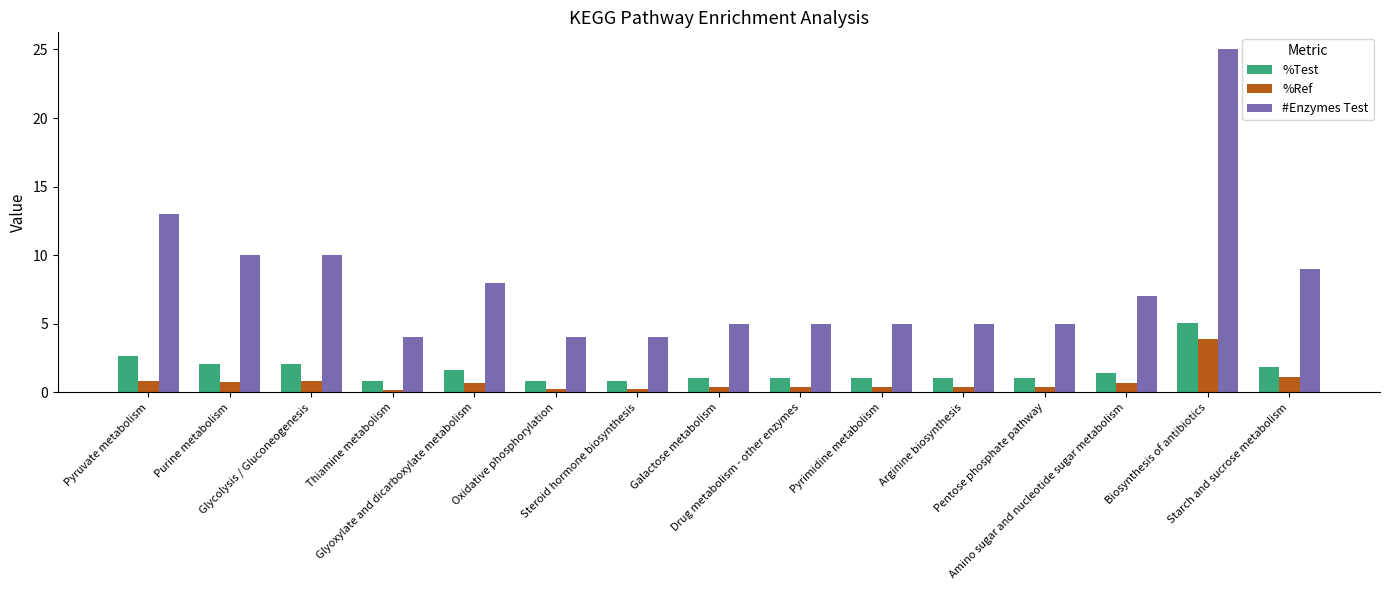

Between Glyoxylate and dicarboxylate metabolism and Amino sugar and nucleotide sugar metabolism, which series saw the biggest shift?

#Enzymes Test